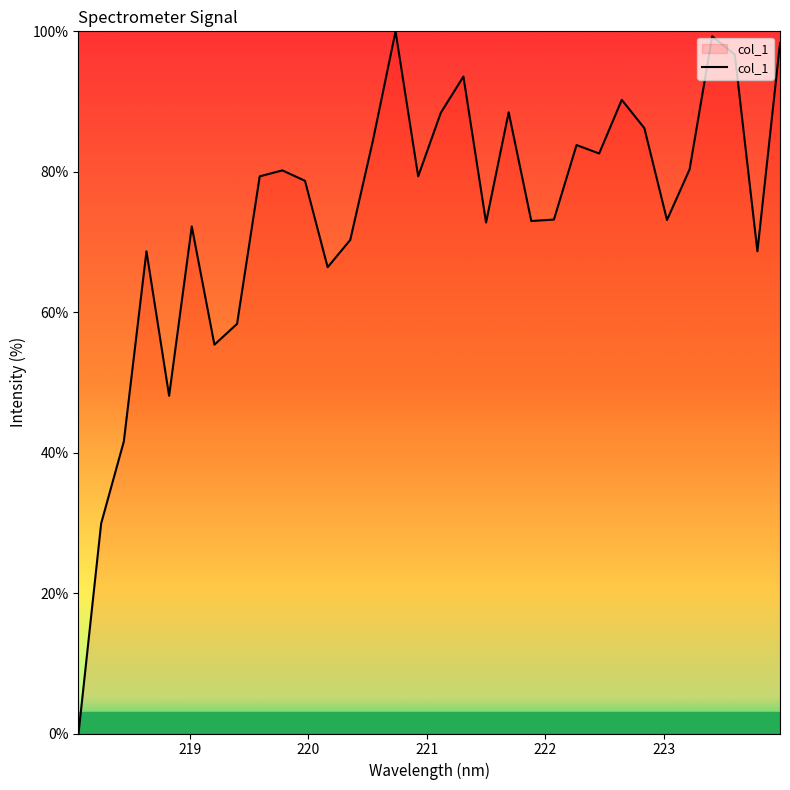

What is the greatest value displayed?

100.0